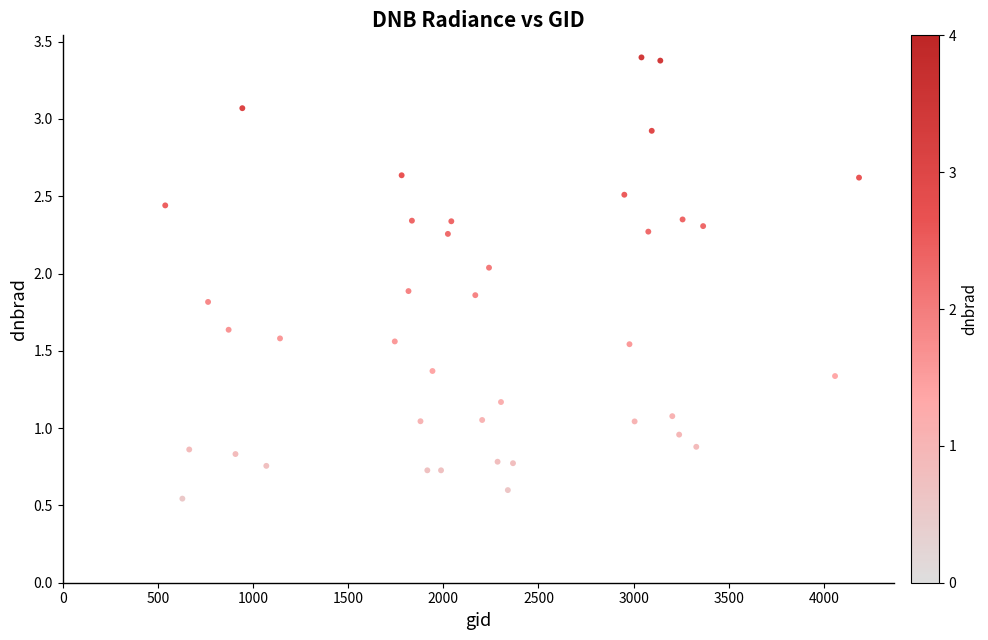

What is the range of Y values (max minus min)?

2.9